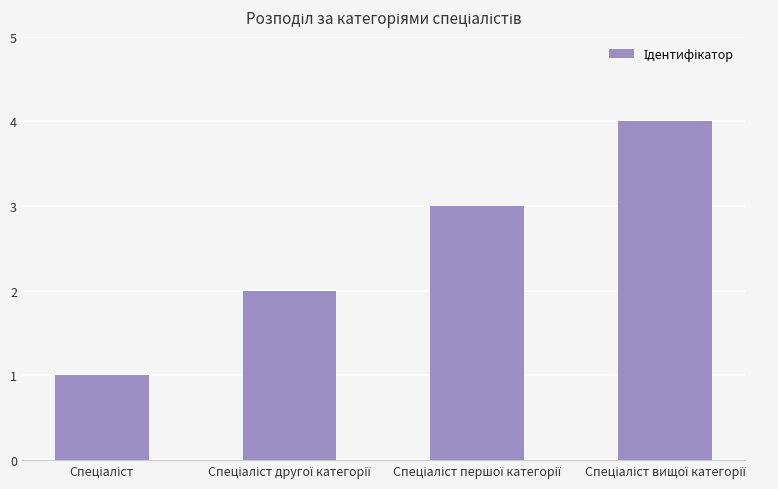

What is the sum of all values?

10